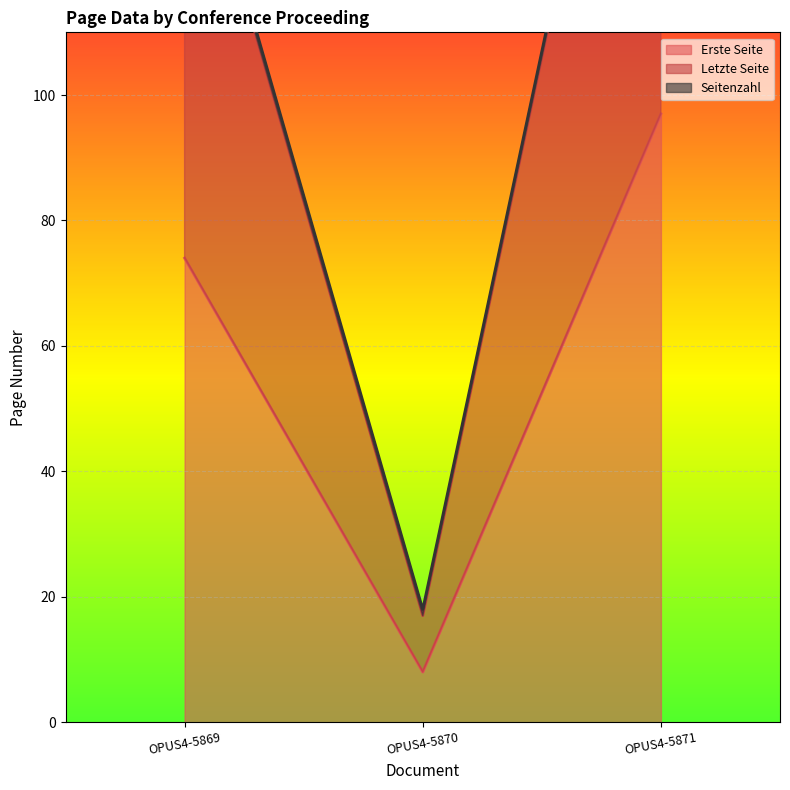

How many lines are shown in the chart?

2